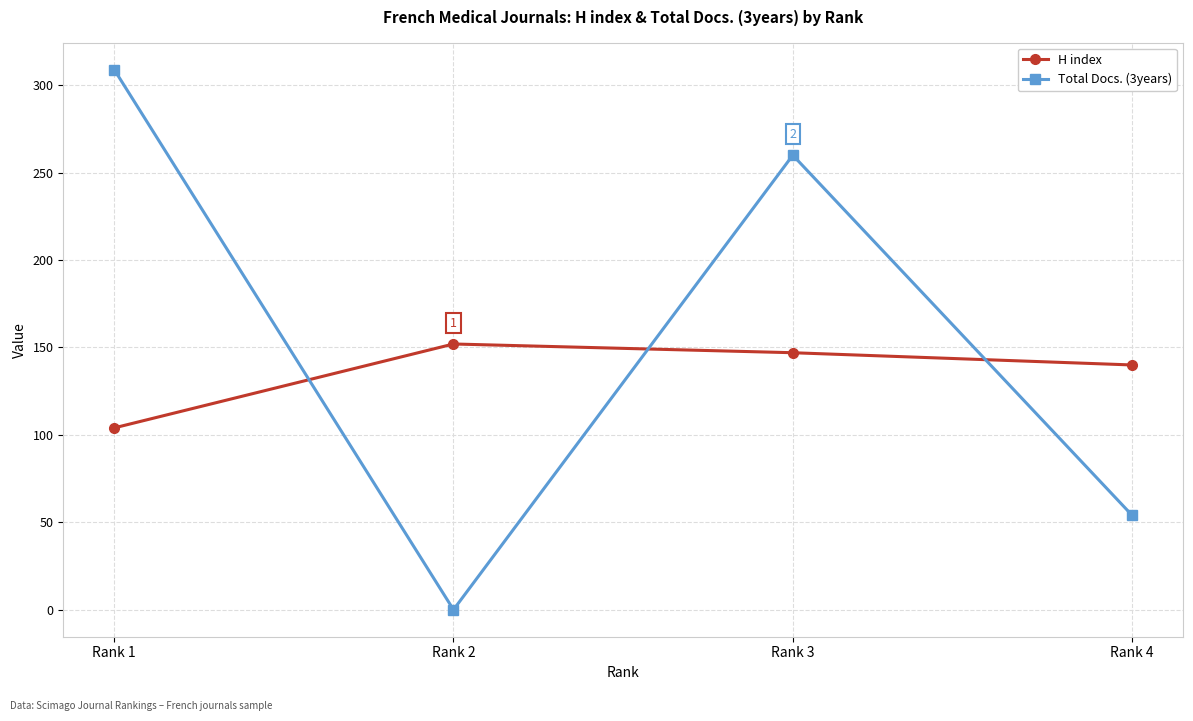

Does the chart have visible grid lines?

Yes